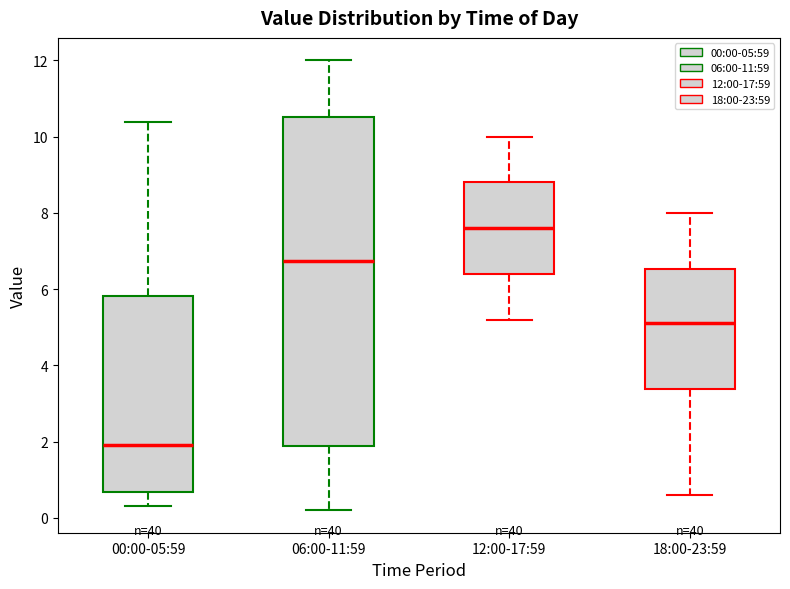

Where does the median line of the box for 12:00-17:59 sit on the y-axis? The values are not printed on the chart, so give them approximately, as read against the axis.

7.6